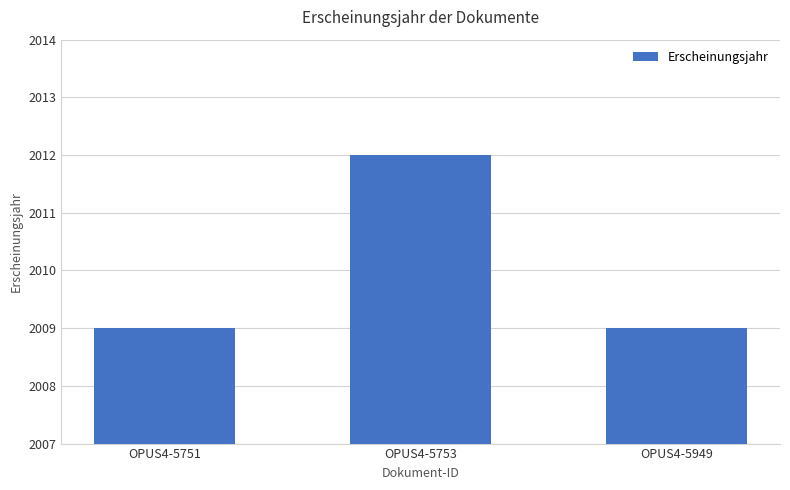

What is the greatest value displayed?

2012